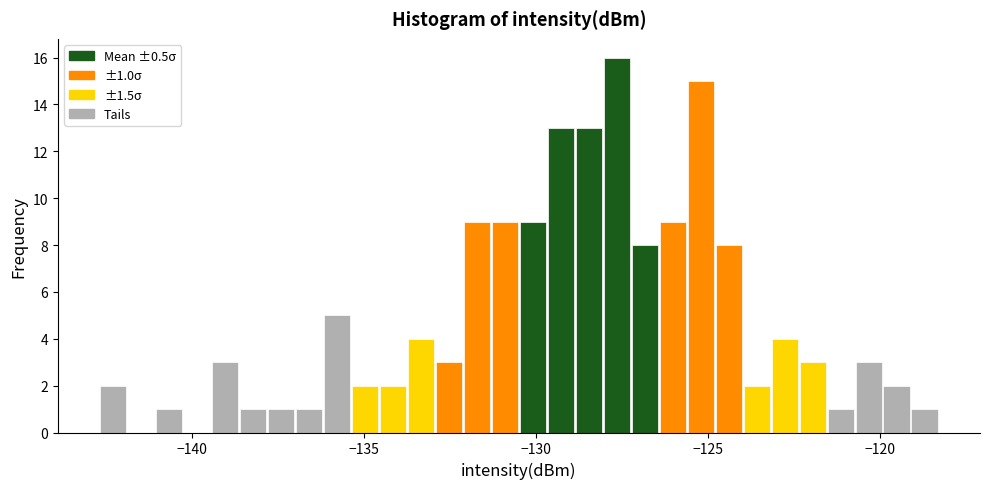

Read against the x-axis, roughly where is the centre of the tallest bar?

-127.5